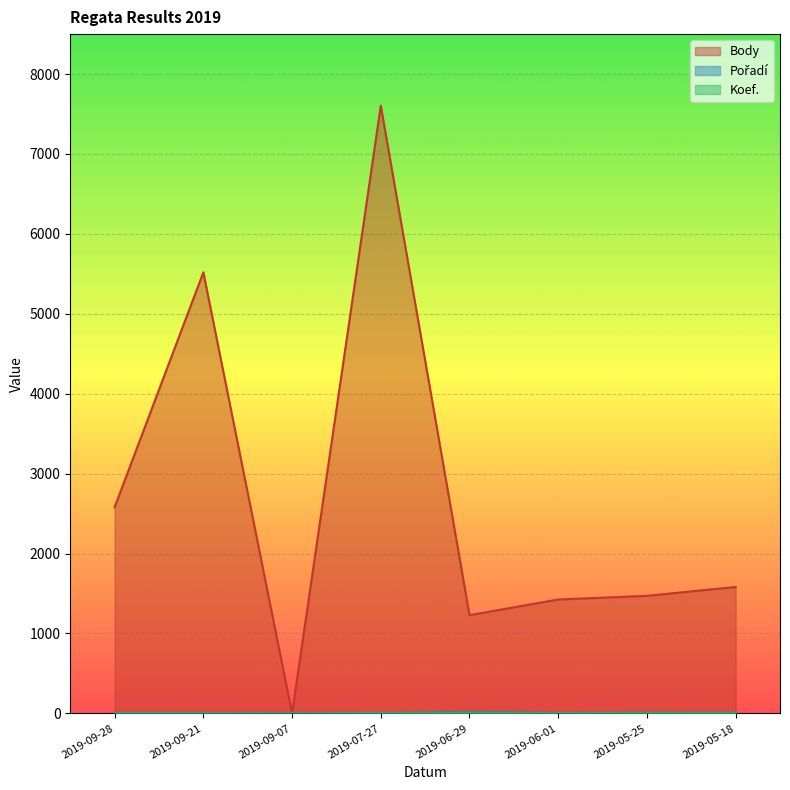

How many lines are shown in the chart?

3